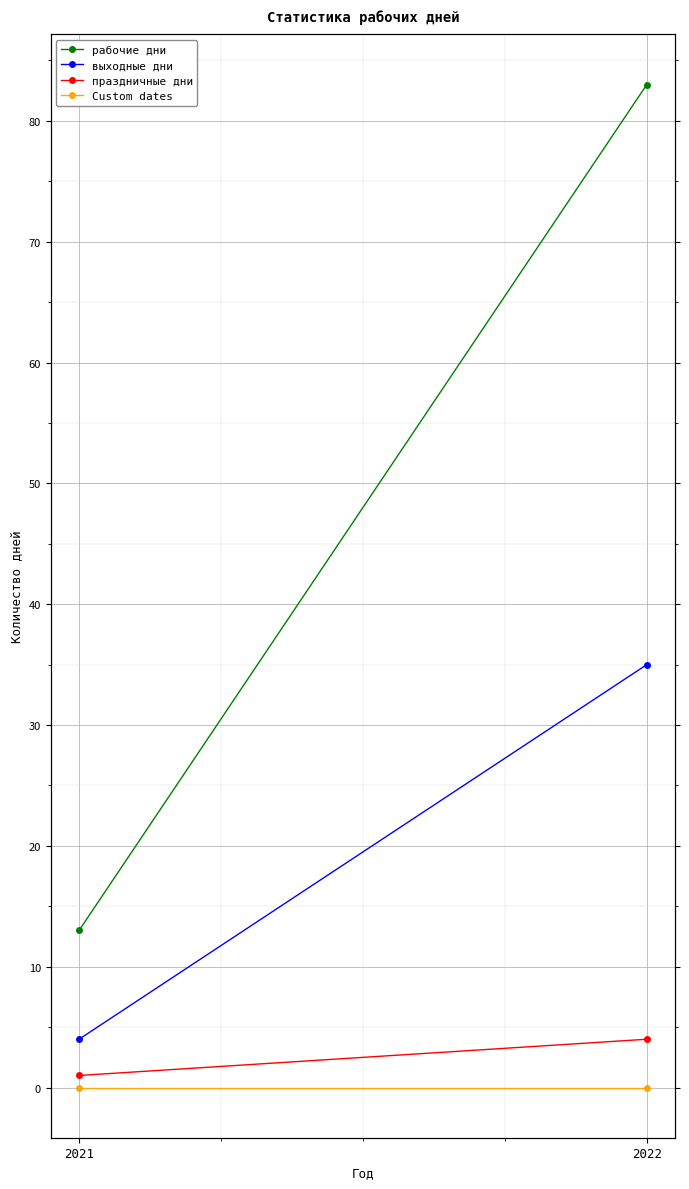

Rank the series by their maximum value, from lowest to highest.

Custom dates, праздничные дни, выходные дни, рабочие дни